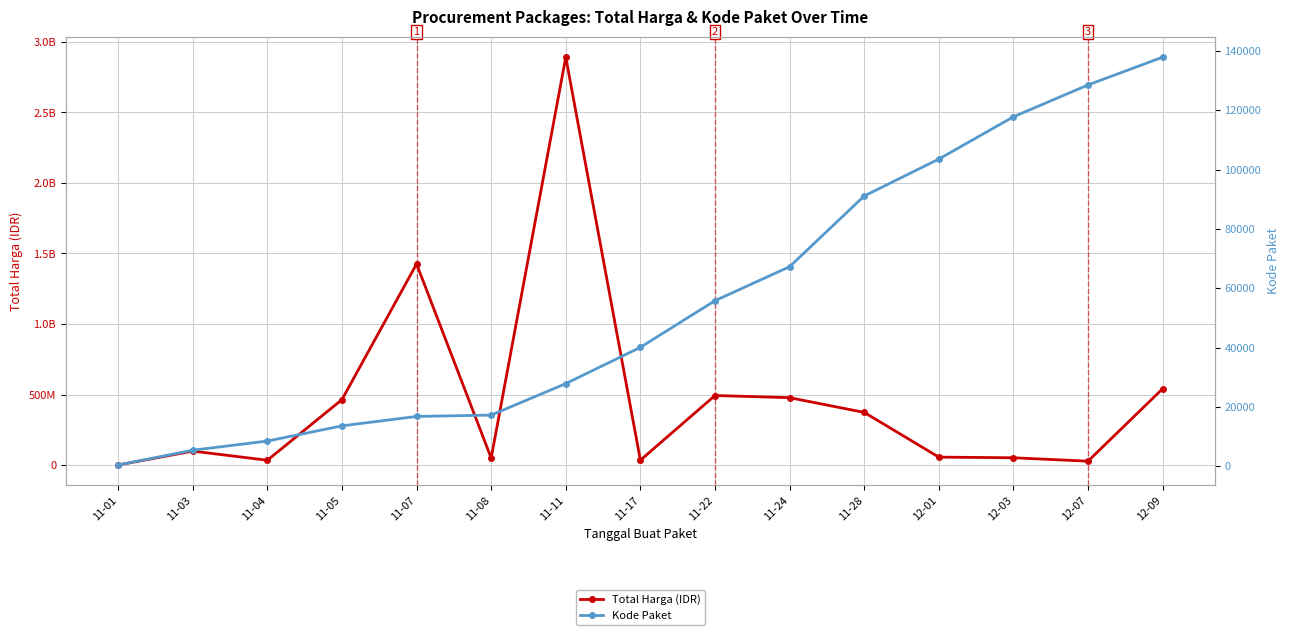

Rank the categories by Kode Paket value from highest to lowest.

12-09, 12-07, 12-03, 12-01, 11-28, 11-24, 11-22, 11-17, 11-11, 11-08, 11-07, 11-05, 11-04, 11-03, 11-01